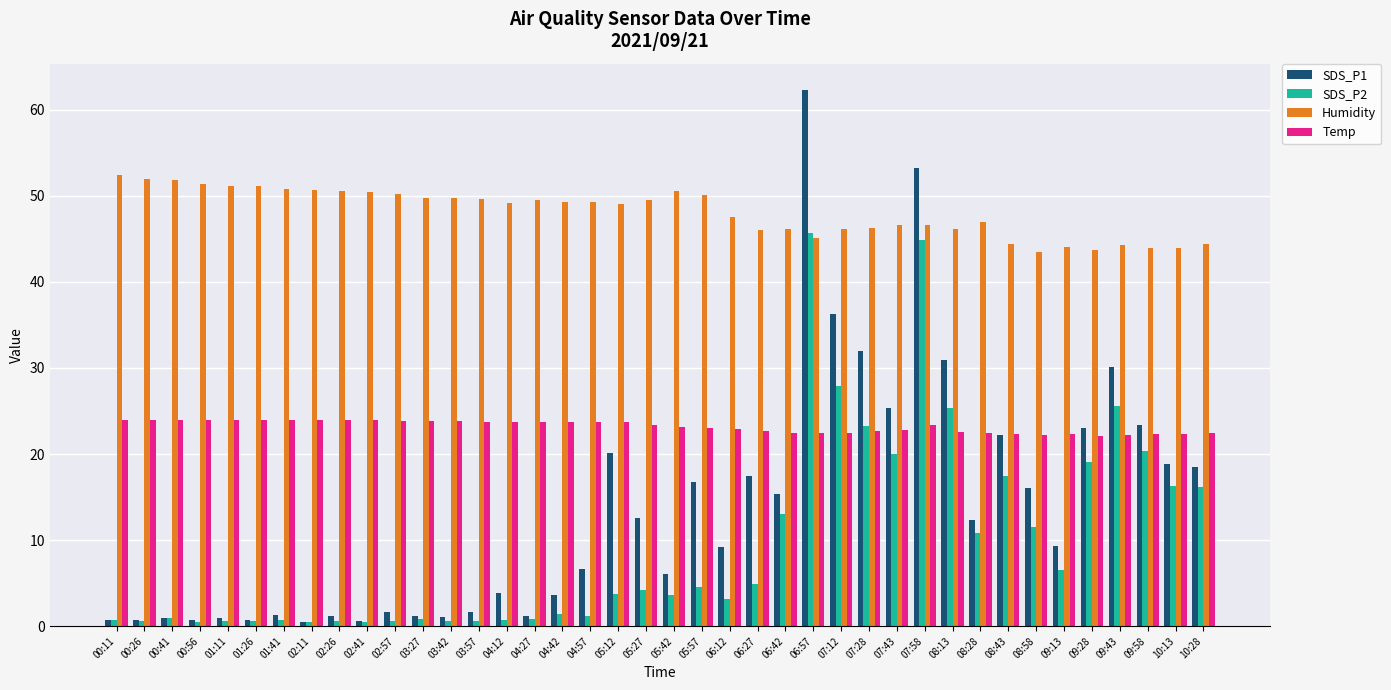

What are all the series names shown in the legend?

SDS_P1, SDS_P2, Humidity, Temp